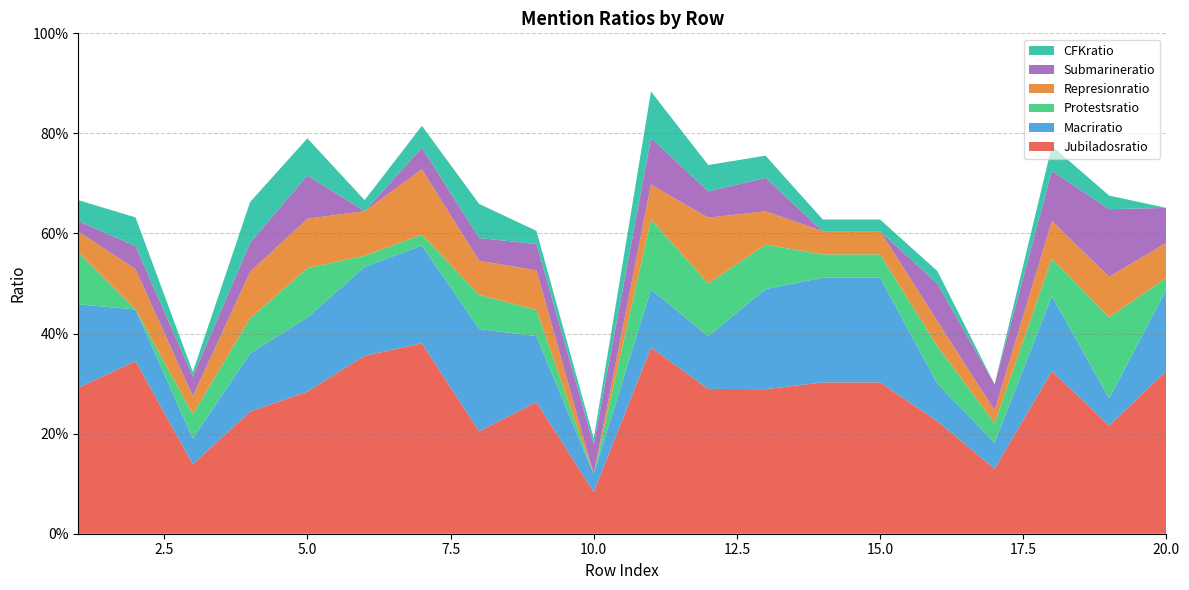

Reading right to left, list all the values displayed in this chart.

Jubiladosratio: 0.3	0.2	0.3	0.1	0.2	0.3	0.3	0.3	0.3	0.4	0.1	0.3	0.2	0.4	0.4	0.3	0.2	0.1	0.3	0.3
Macriratio: 0.2	0.1	0.1	0.1	0.1	0.2	0.2	0.2	0.1	0.1	0.0	0.1	0.2	0.2	0.2	0.1	0.1	0.1	0.1	0.2
Protestsratio: 0.0	0.2	0.1	0.0	0.1	0.0	0.0	0.1	0.1	0.1	0.0	0.1	0.1	0.0	0.0	0.1	0.1	0.0	0.0	0.1
Represionratio: 0.1	0.1	0.1	0.0	0.1	0.0	0.0	0.1	0.1	0.1	0.0	0.1	0.1	0.1	0.1	0.1	0.1	0.0	0.1	0.0
Submarineratio: 0.1	0.1	0.1	0.1	0.1	0.0	0.0	0.1	0.1	0.1	0.1	0.1	0.0	0.0	0.0	0.1	0.1	0.0	0.0	0.0
CFKratio: 0.0	0.0	0.1	0.0	0.0	0.0	0.0	0.0	0.1	0.1	0.0	0.0	0.1	0.0	0.0	0.1	0.1	0.0	0.1	0.0